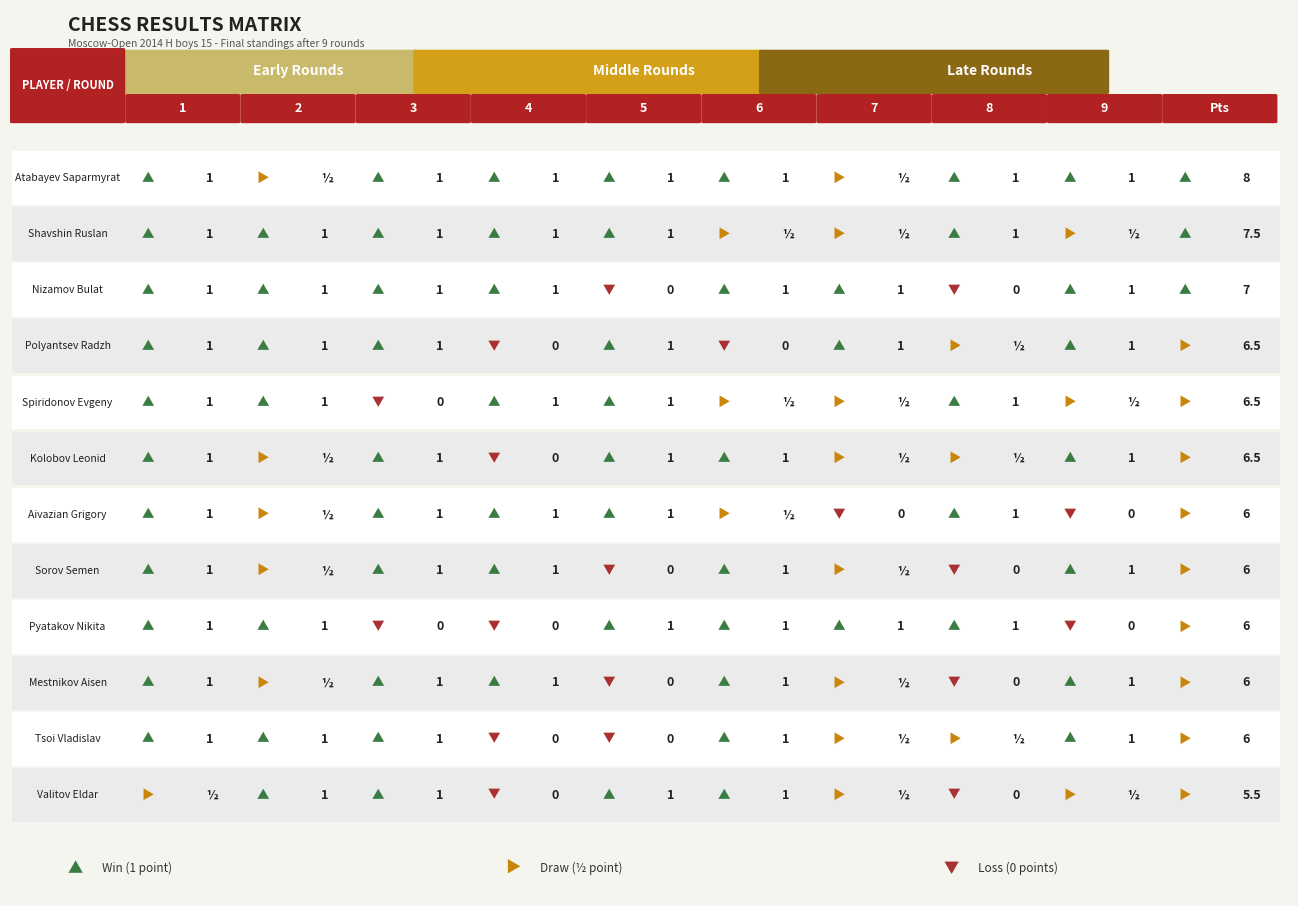

Which series has the largest total across all categories?

Atabayev Saparmyrat